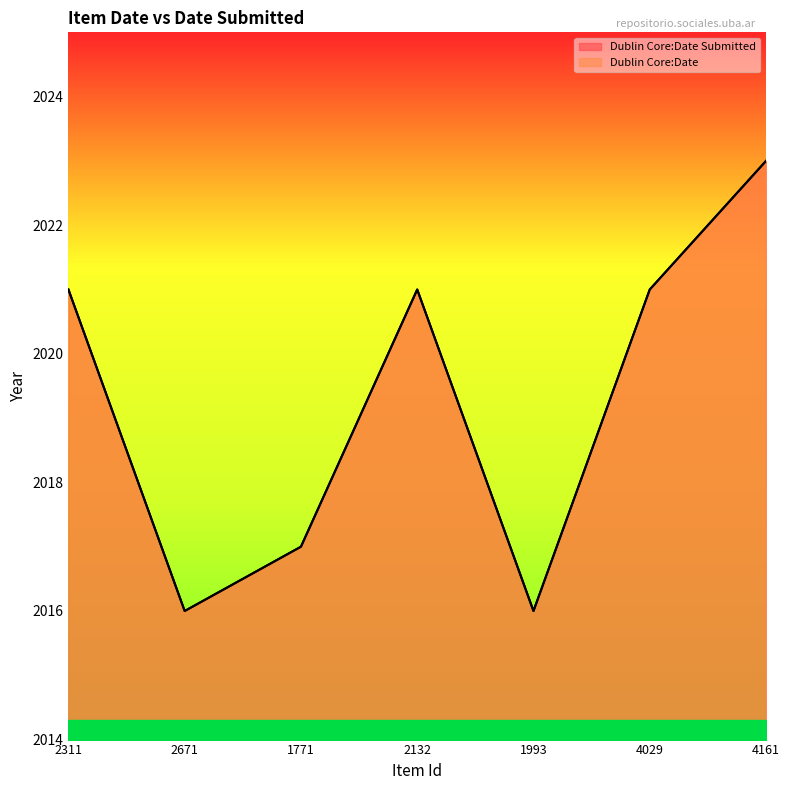

At which label is Dublin Core:Date closest to 2019?

2311